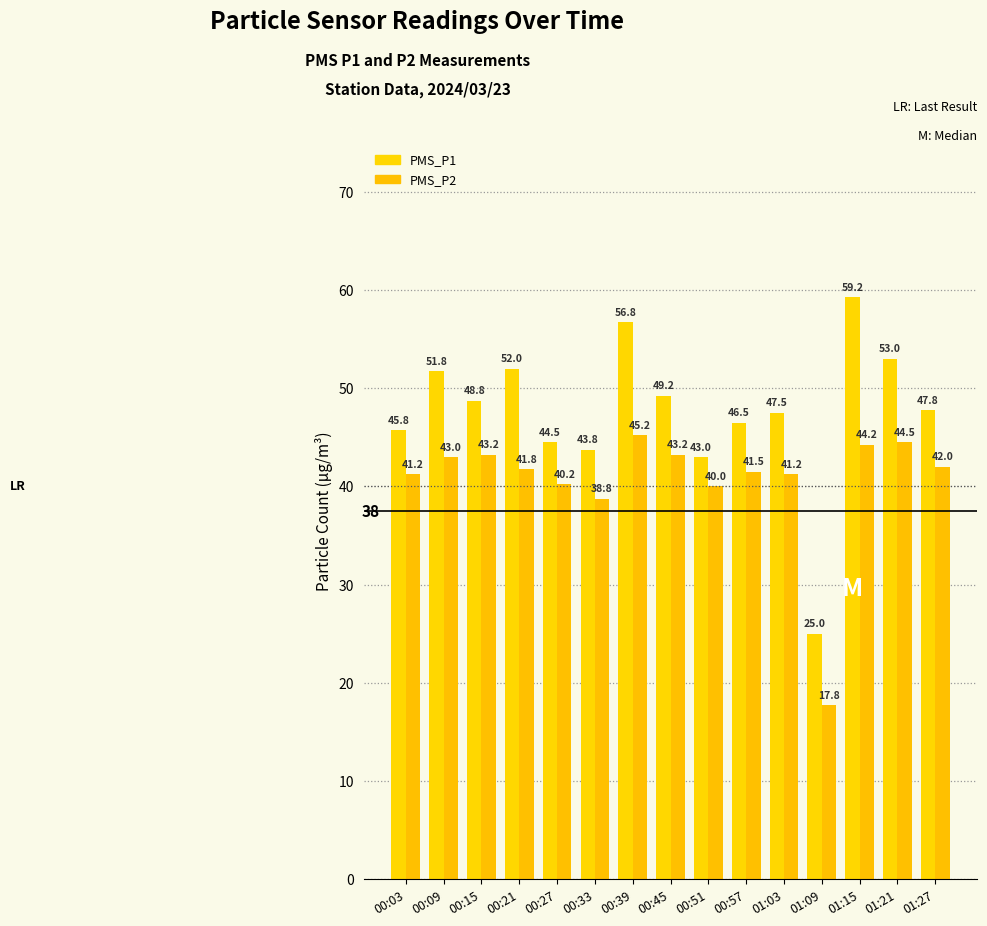

Which category has the lowest value in the PMS_P1 series?

01:09